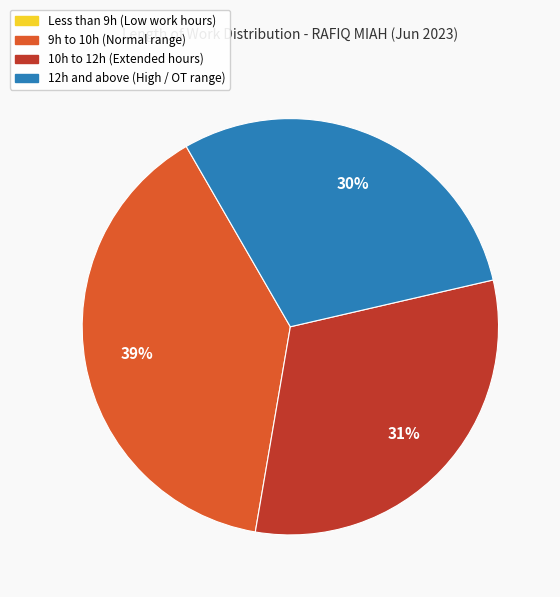

Is there a majority slice in this chart?

No